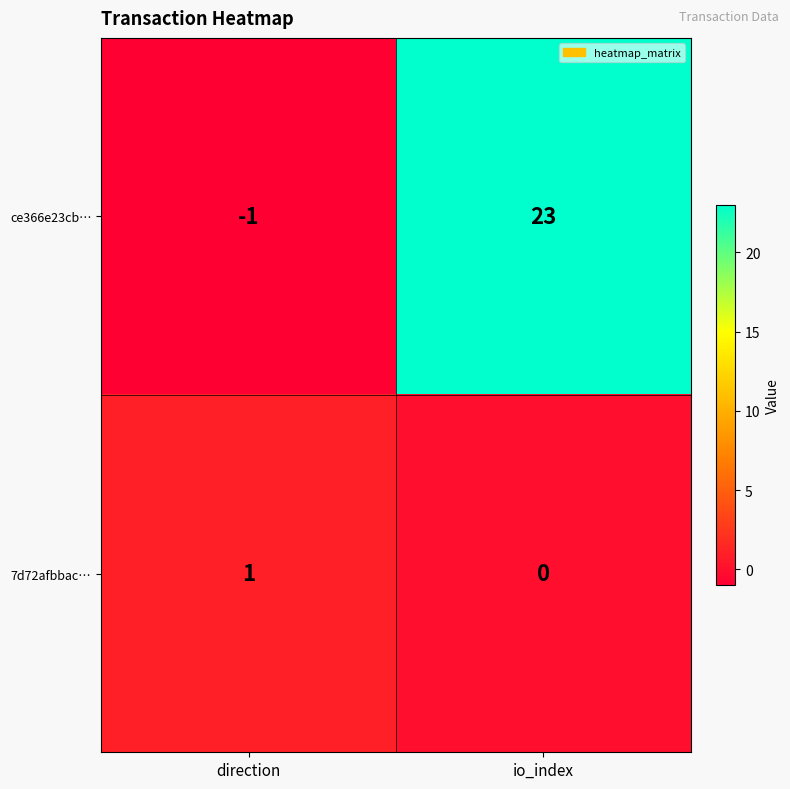

Rank the series by their maximum value, from lowest to highest.

7d72afbbac…, ce366e23cb…